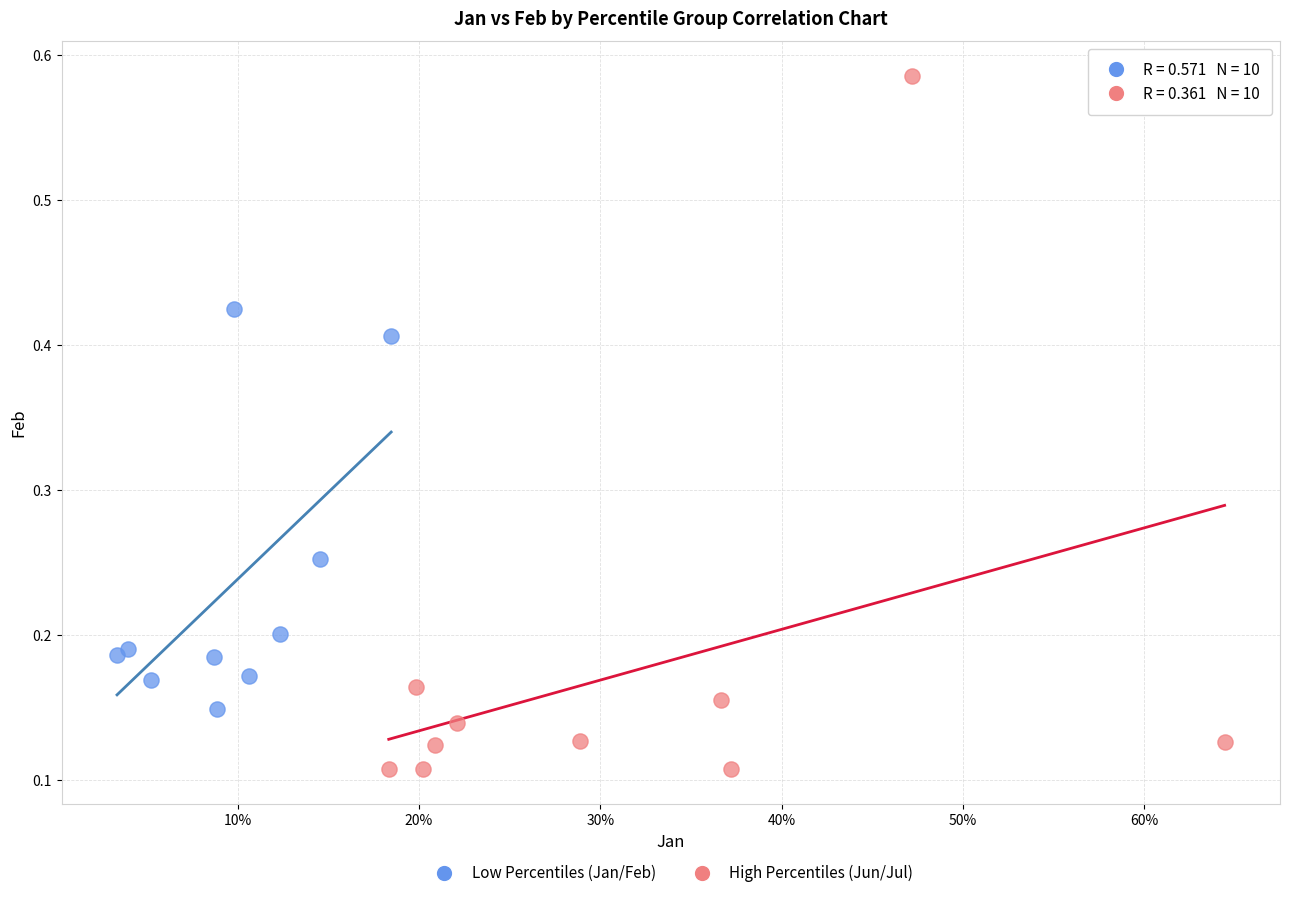

Which series reaches the maximum Y coordinate?

High Percentiles (Jun/Jul)